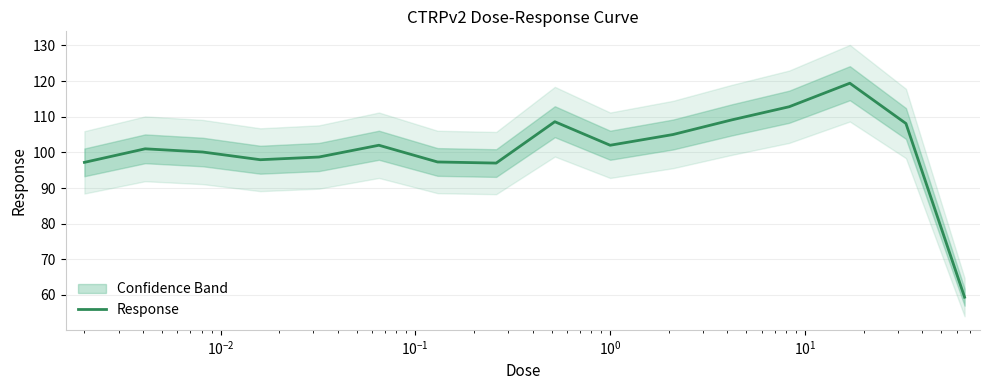

What is the smallest value displayed?

59.4